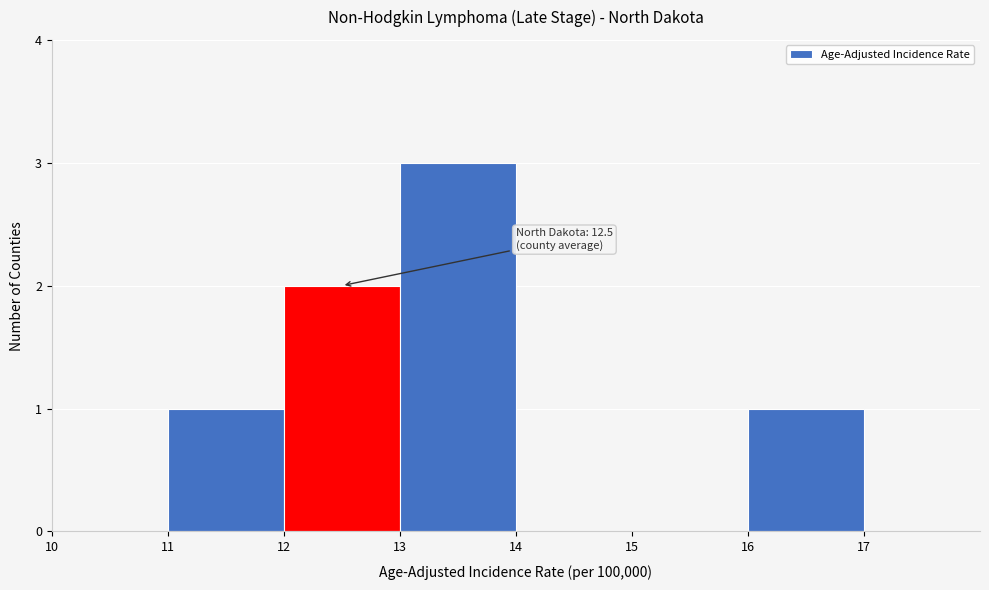

Over which range of the x-axis is the bar tallest?

13 to 14